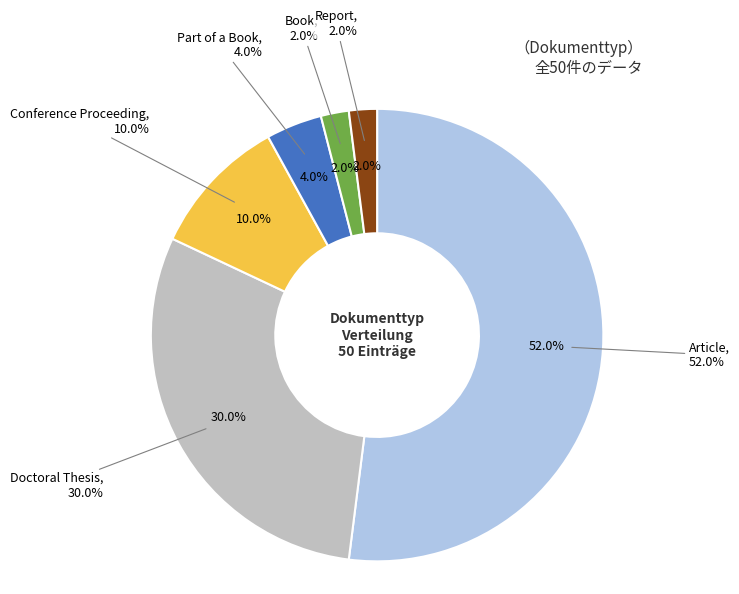

Is Book the majority of the pie?

No